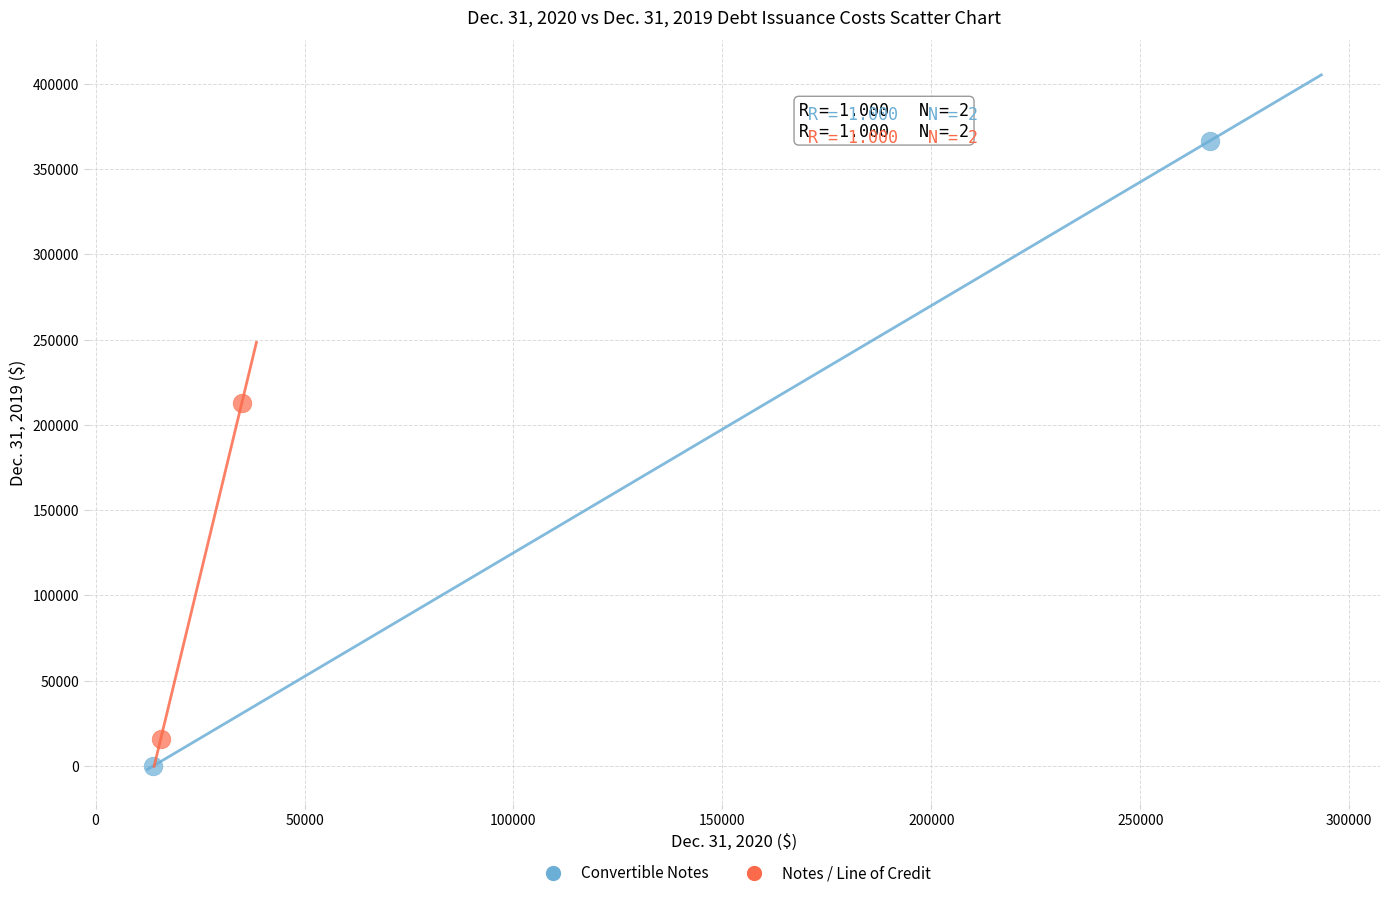

Which series reaches the maximum Y coordinate?

Convertible Notes